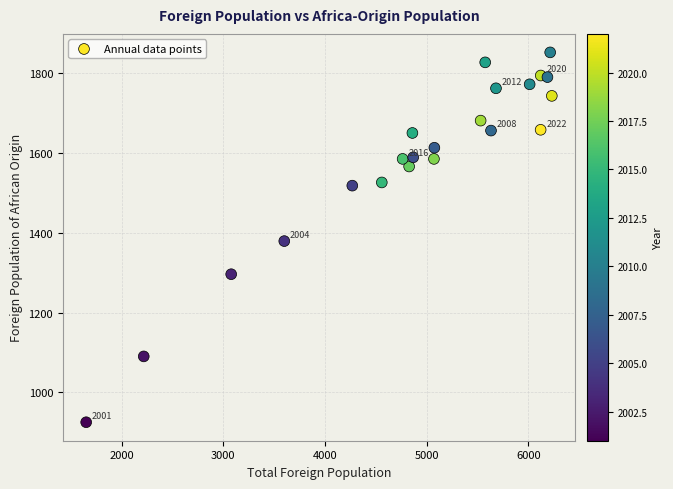

What is the range of X values (max minus min)?

4579